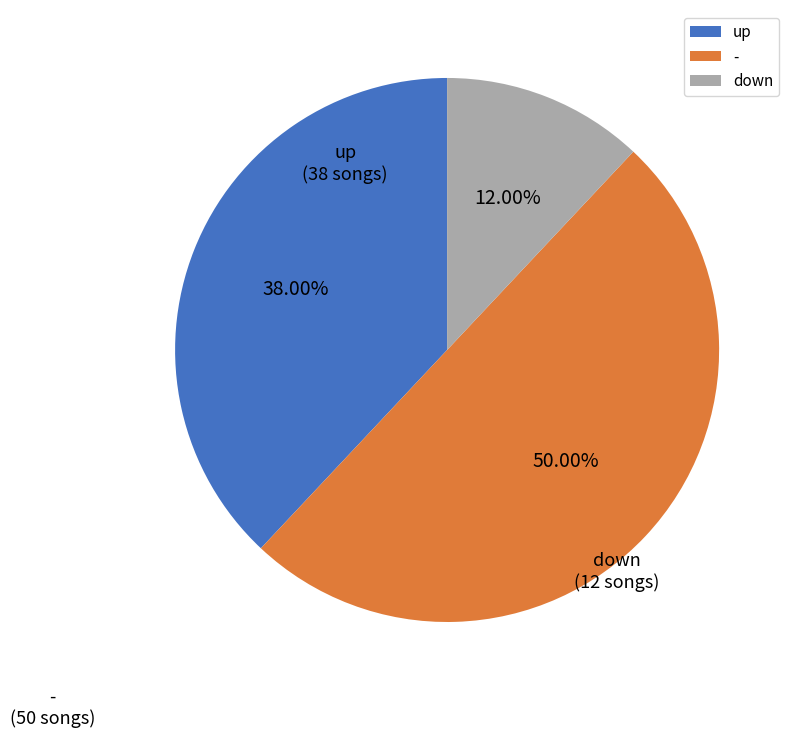

To the nearest percent, what is the difference between the - and down slice percentages?

38%